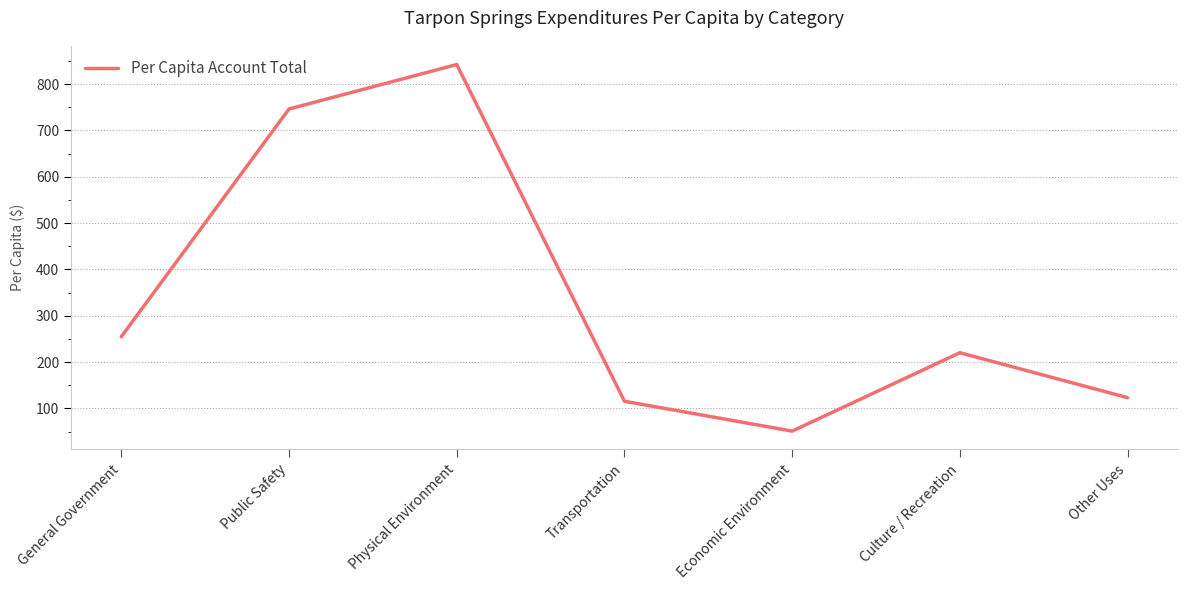

How many interior local valleys (lower than both neighbors) does the data have?

1